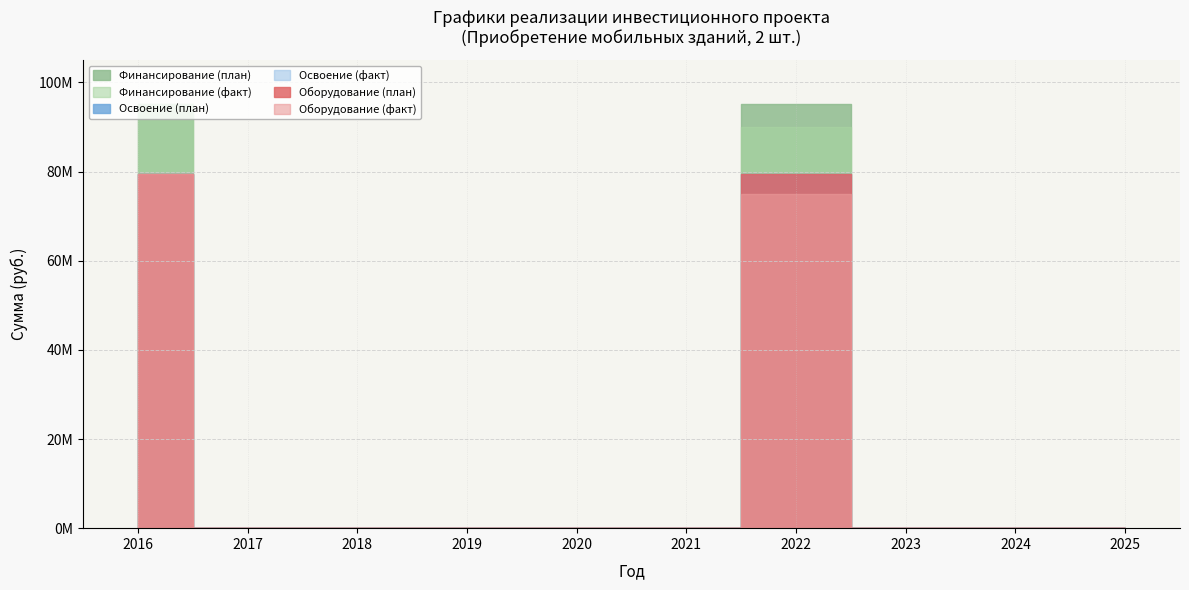

Reading left to right, extract all data points from this chart.

Финансирование (план): 95234678	0	0	0	0	0	95234678	0	0	0
Финансирование (факт): 95234678	0	0	0	0	0	89900000	0	0	0
Освоение (план): 79362232	0	0	0	0	0	79362232	0	0	0
Освоение (факт): 79362232	0	0	0	0	0	74916667	0	0	0
Оборудование (план): 79362232	0	0	0	0	0	79362232	0	0	0
Оборудование (факт): 79362232	0	0	0	0	0	74916667	0	0	0